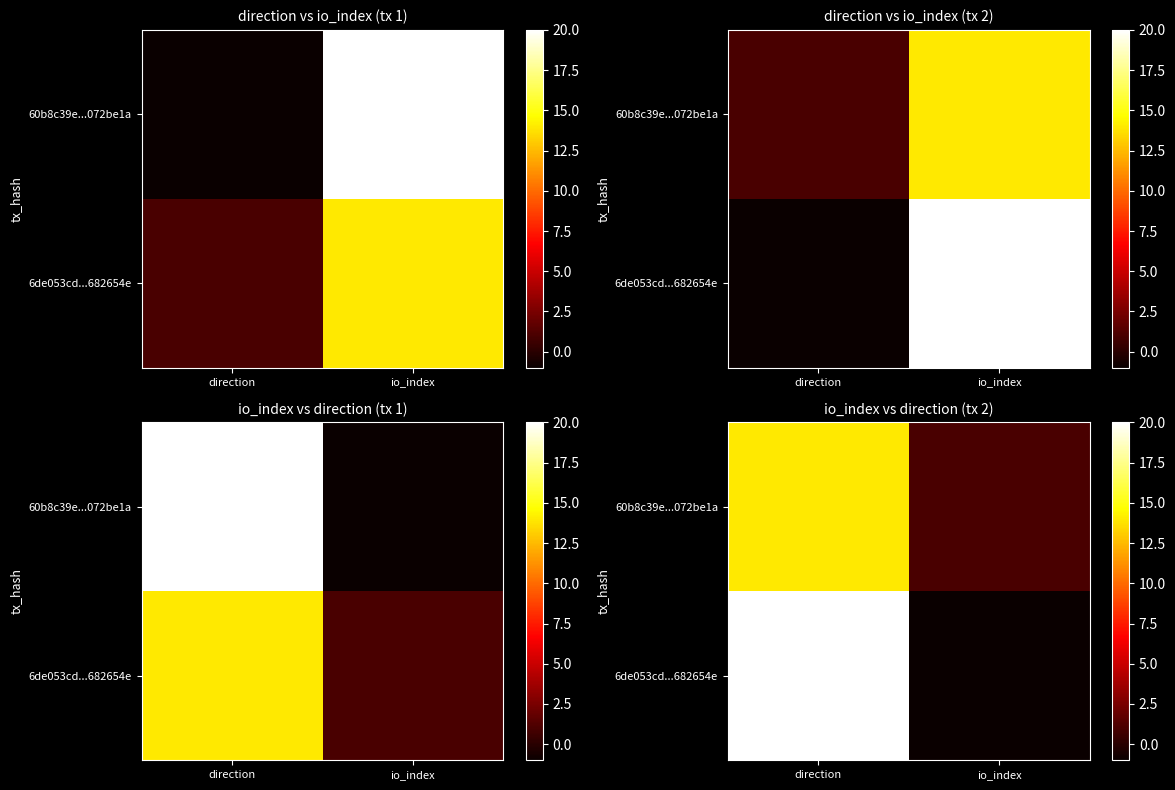

Which series has the widest spread of values?

6de053cd...682654e